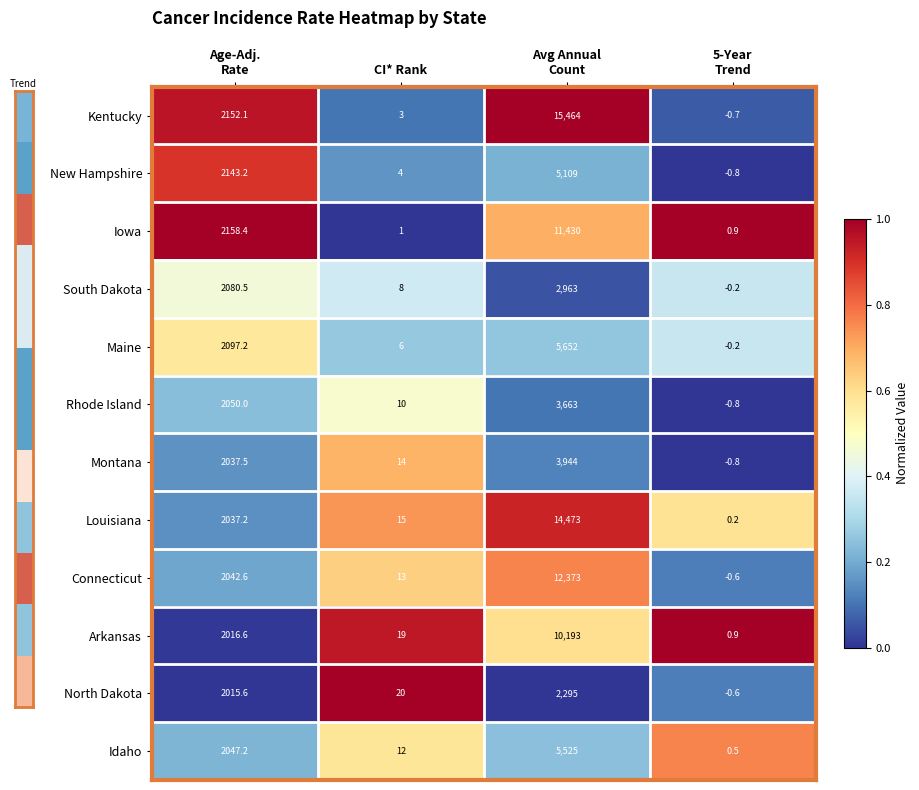

What is the highest value of the Kentucky series?

15464.0